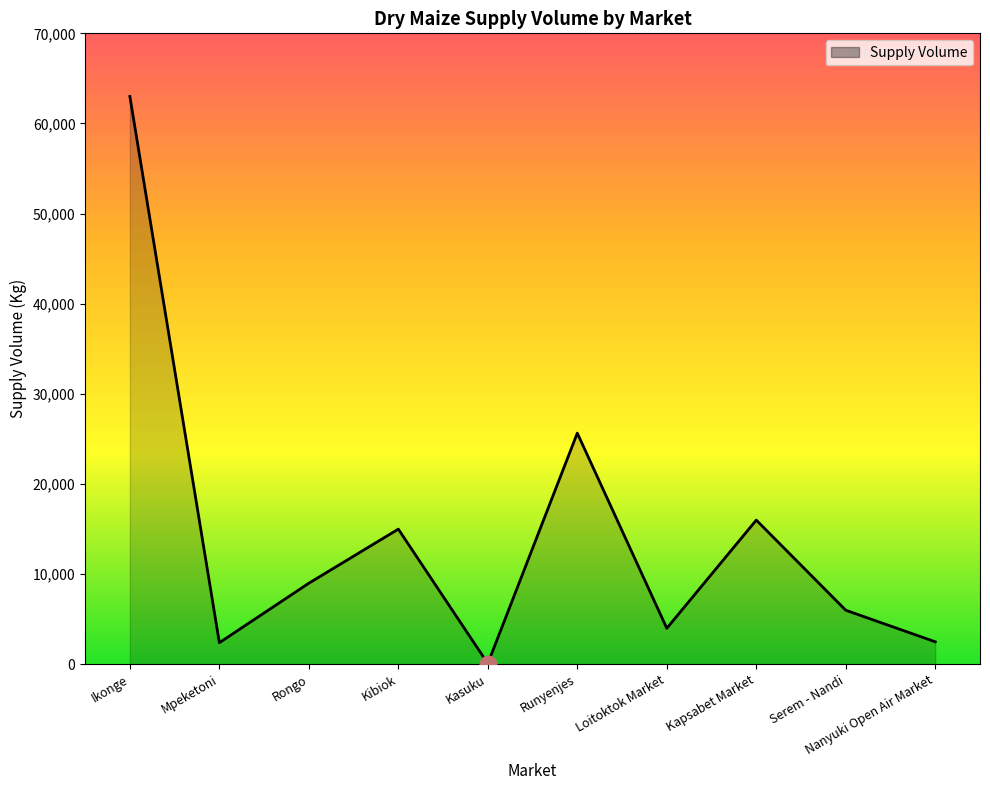

How many lines are shown in the chart?

1